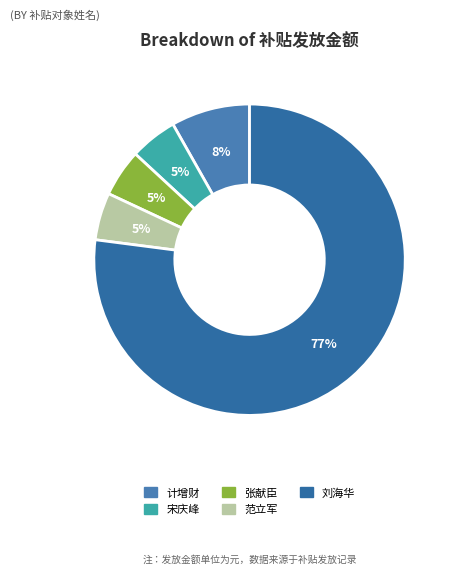

What percentage is NOT represented by 范立军?

95.1%